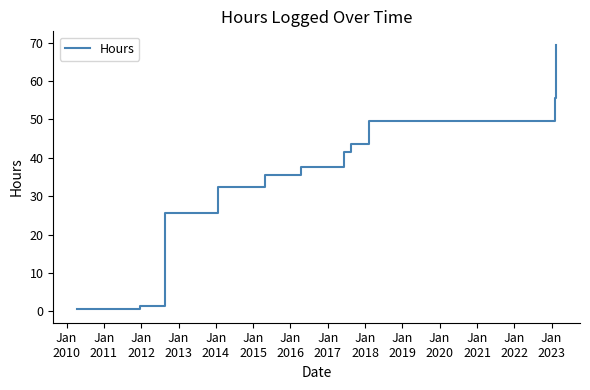

How many lines are shown in the chart?

1